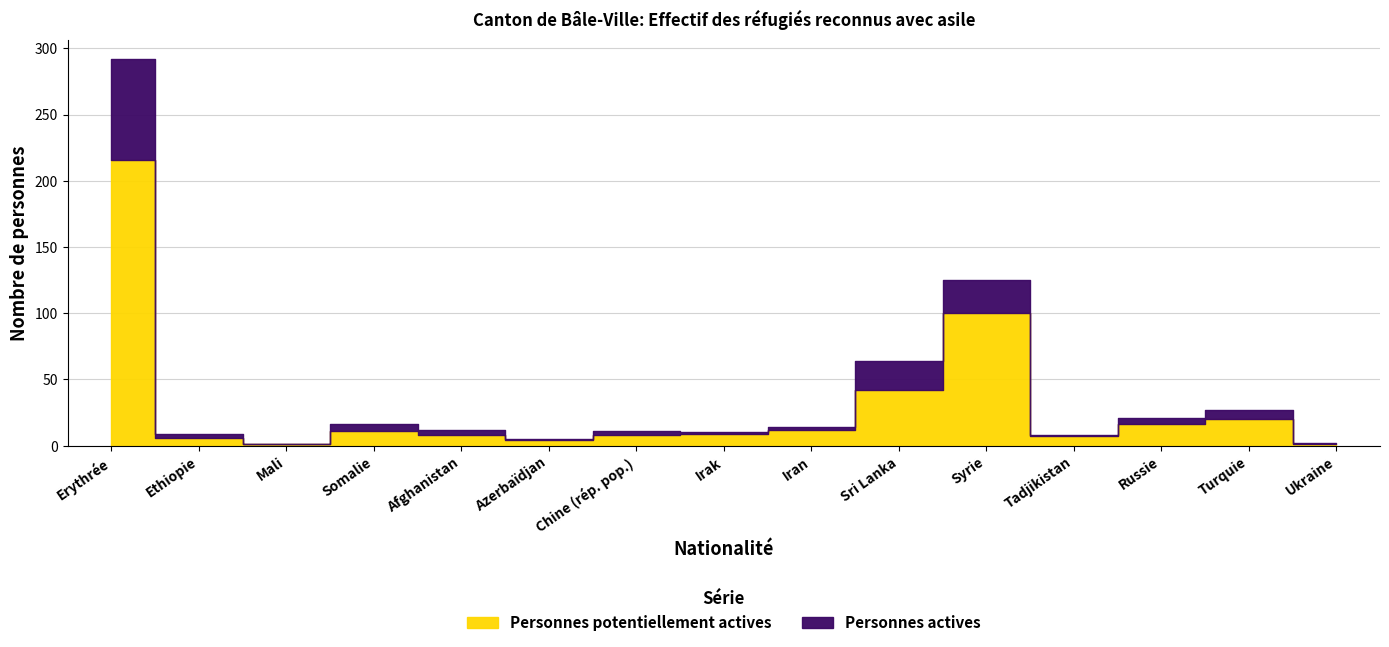

True or false: Personnes actives has more than 2 interior local peaks.

True